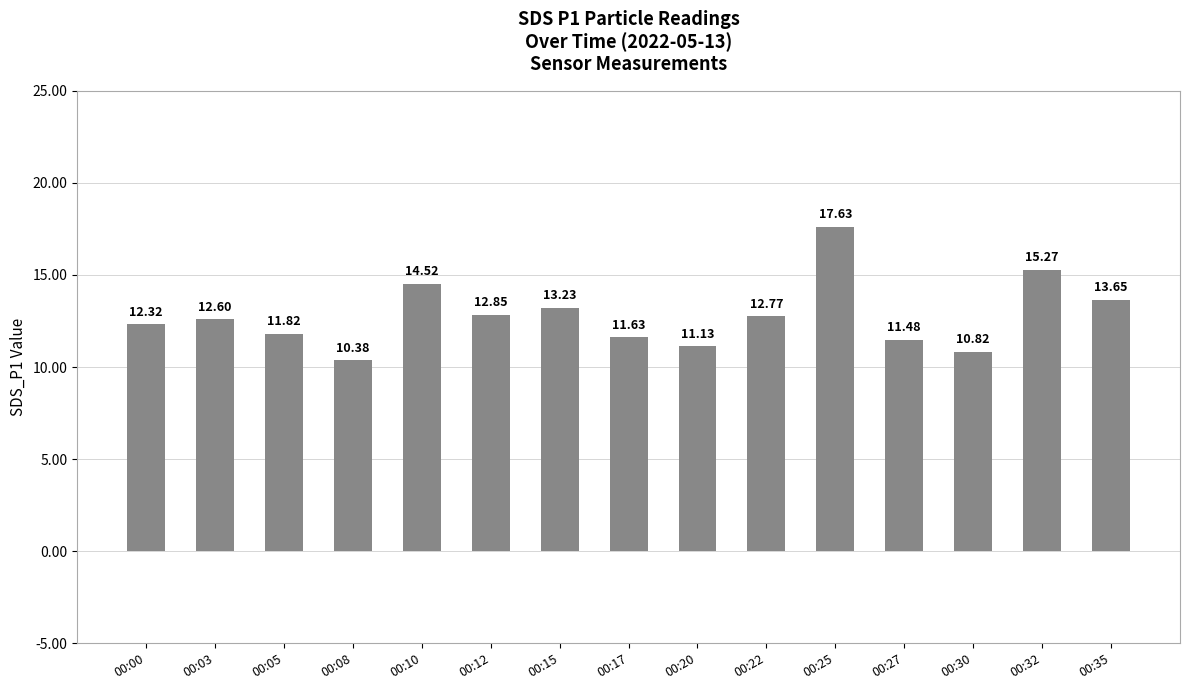

What is the difference between the values at 00:05 and 00:15?

1.4